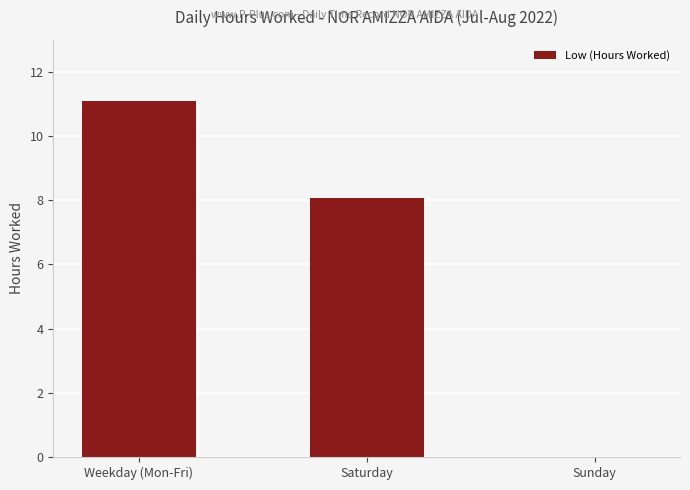

Reading left to right, what are all the values shown in this chart?

11.1	8.1	0.0